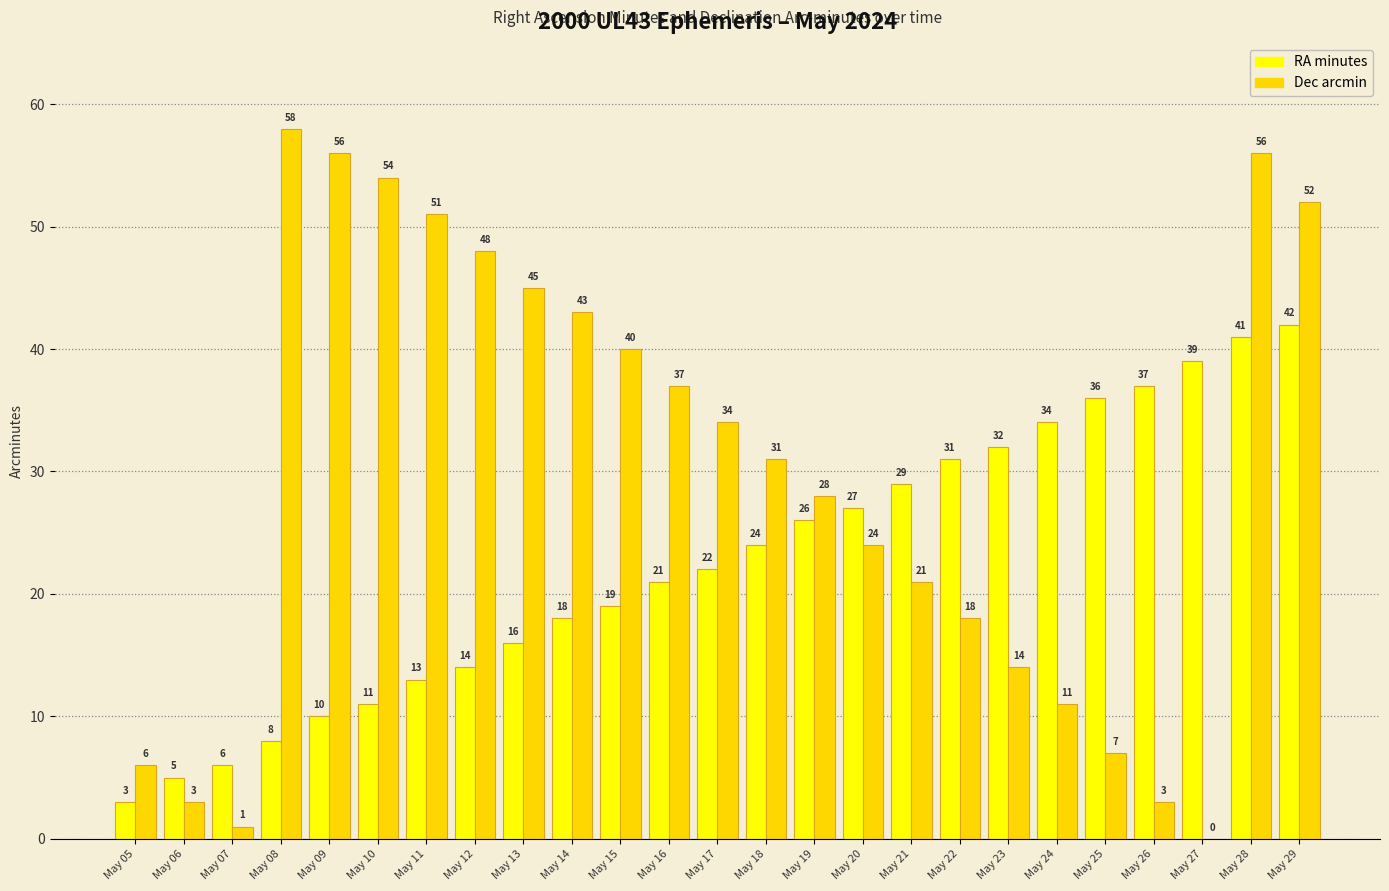

How many categories are shown in the chart?

25